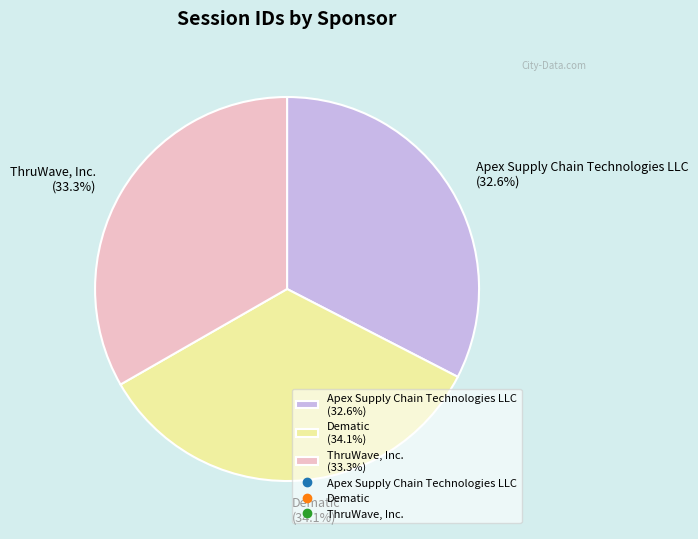

Does any single category account for the majority?

No